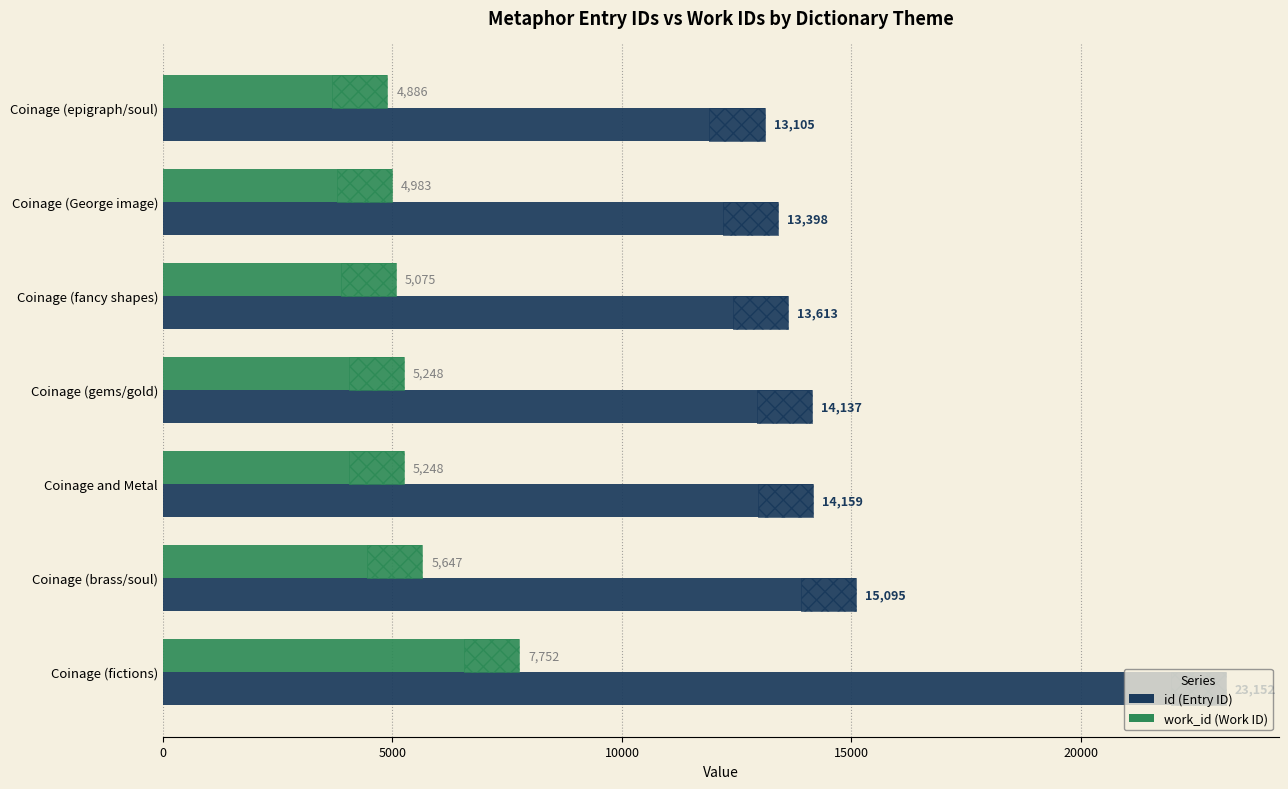

What is the average value of the work_id series?

5548